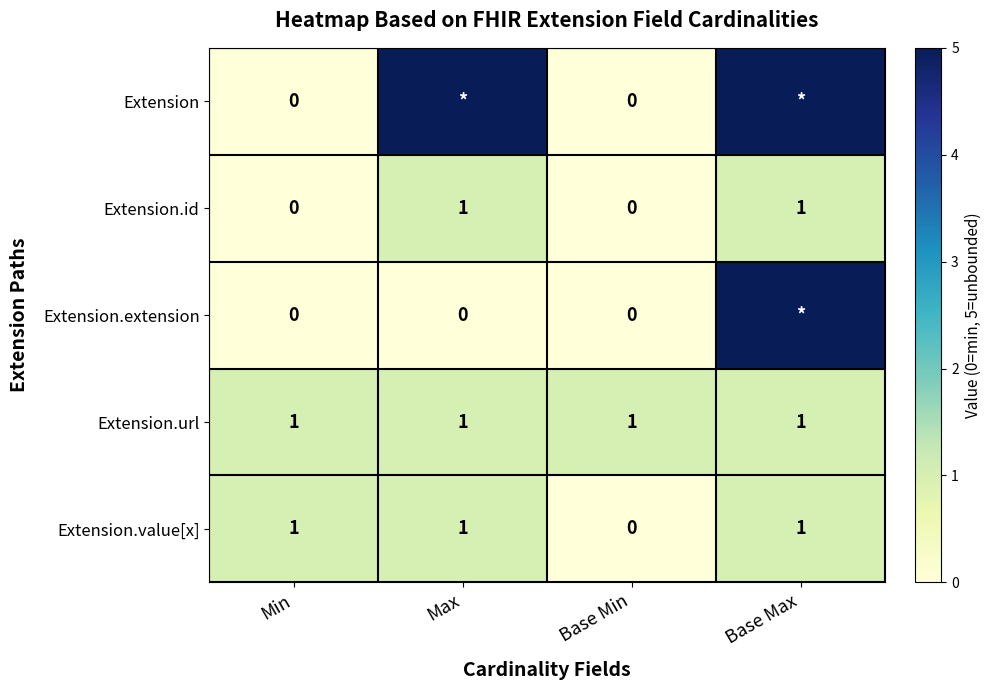

Between Min and Base Min, which series saw the biggest shift?

Extension.value[x]